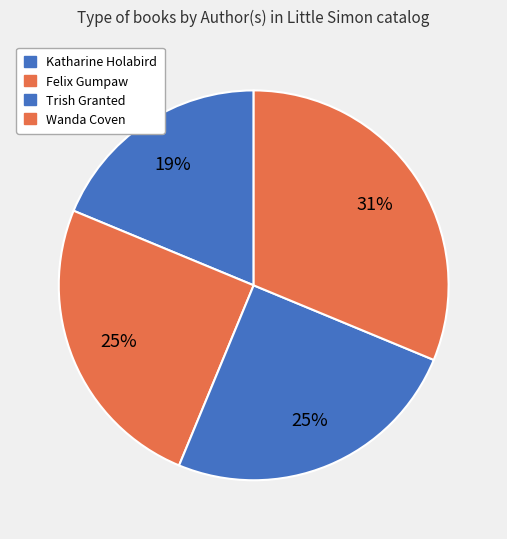

What is the smallest slice in the pie chart?

Katharine Holabird